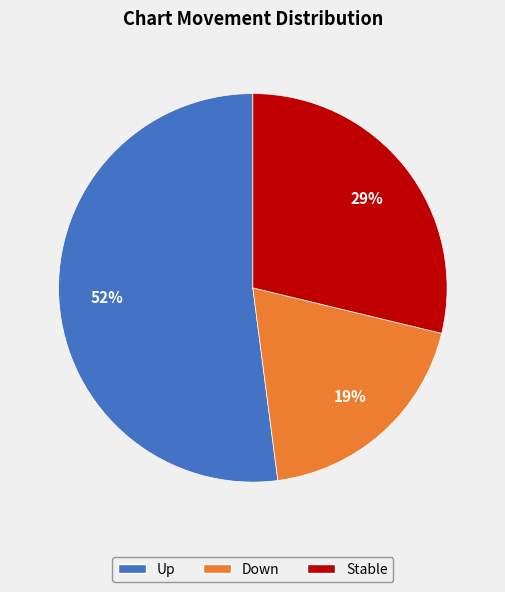

To the nearest percent, what percentage of the pie is Down?

19%